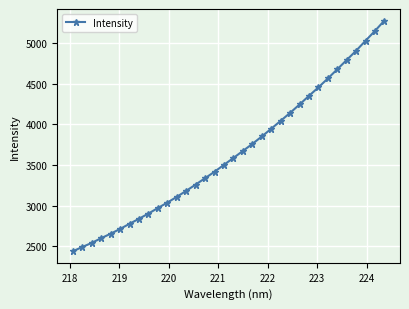

What is the value of the 19th point from the left?

3673.8